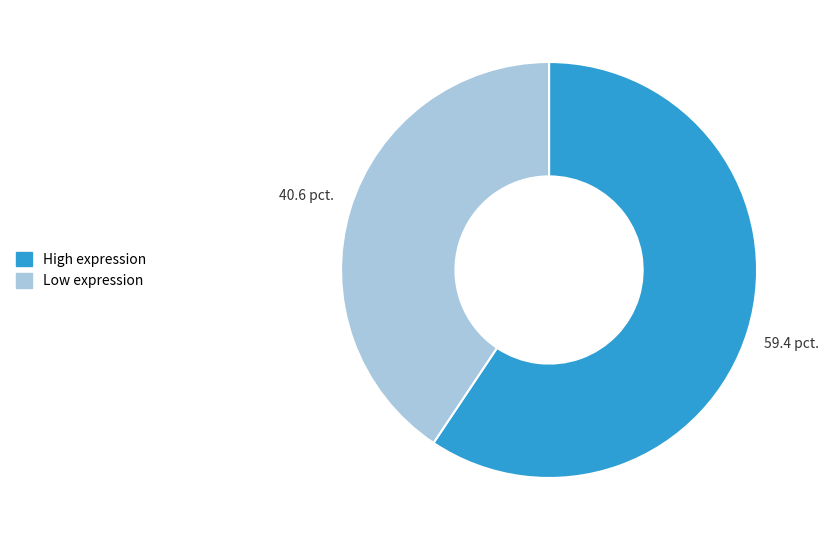

What is the smallest slice in the pie chart?

Low expression